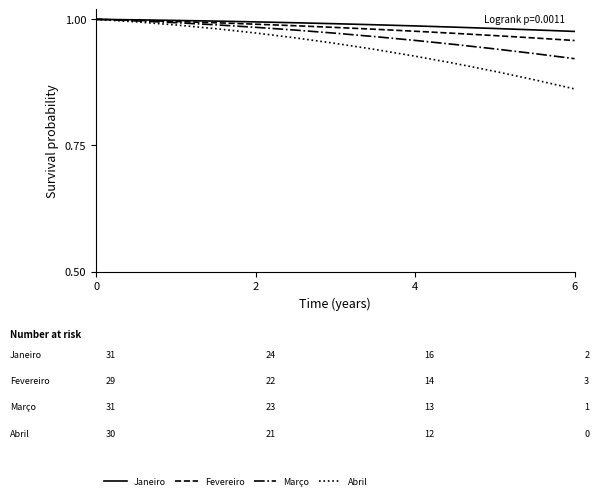

List the series in order of their overall mean, highest first.

Janeiro, Fevereiro, Março, Abril